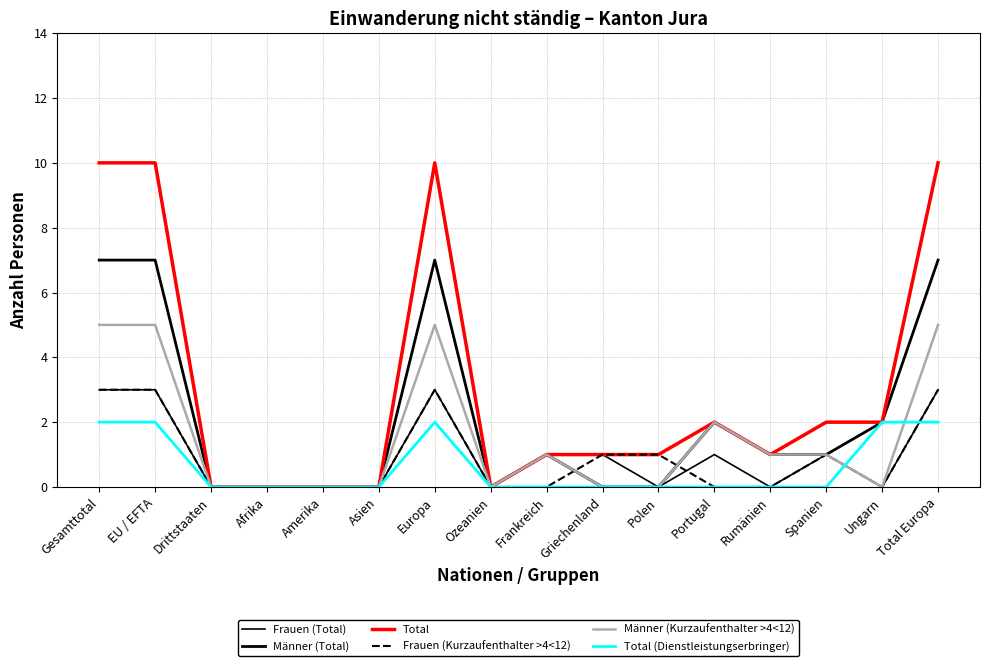

True or false: Frauen (Total) and Männer (Kurzaufenthalter >4<12) cross at least once.

False